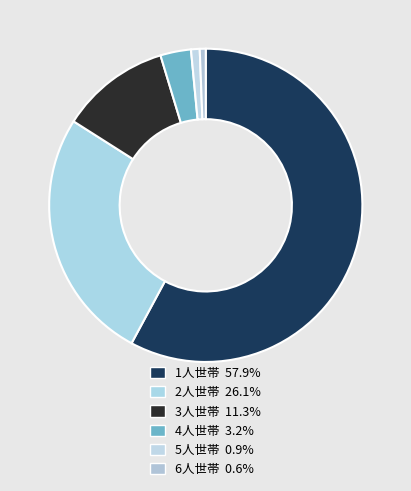

How many slices are in this pie chart?

6